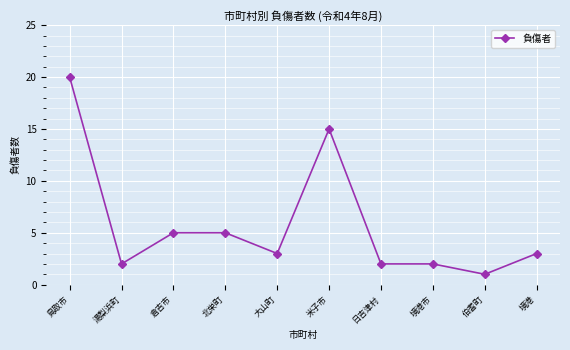

What is the greatest value displayed?

20